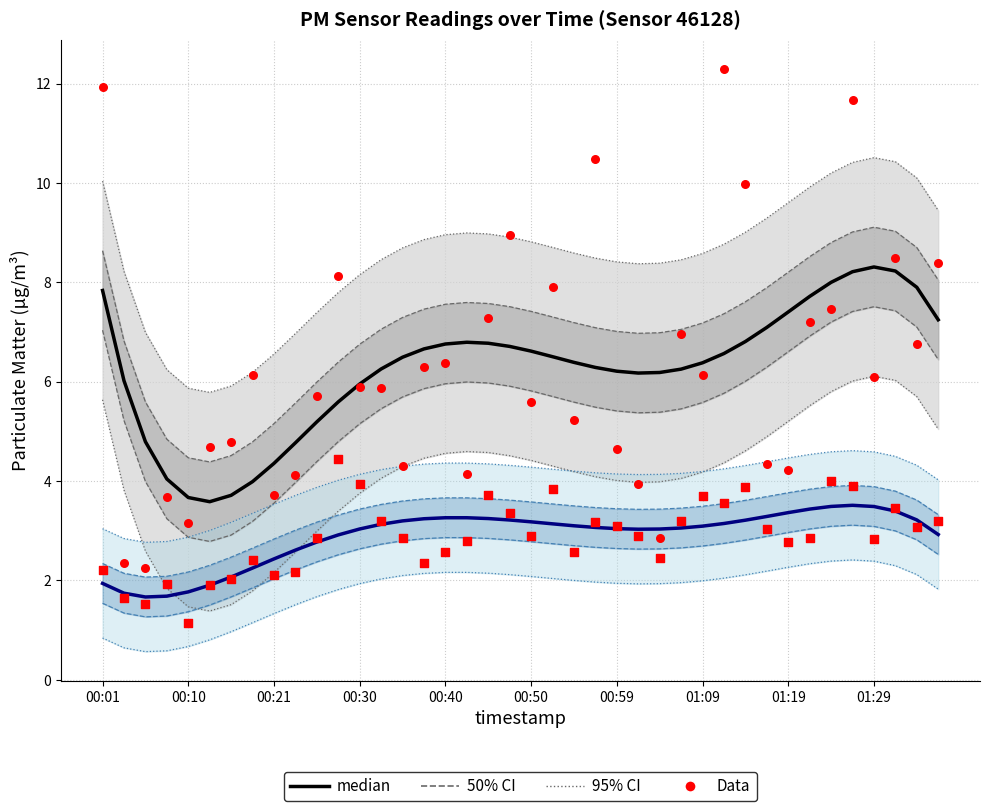

At how many categories does at least one series exceed 8?

11